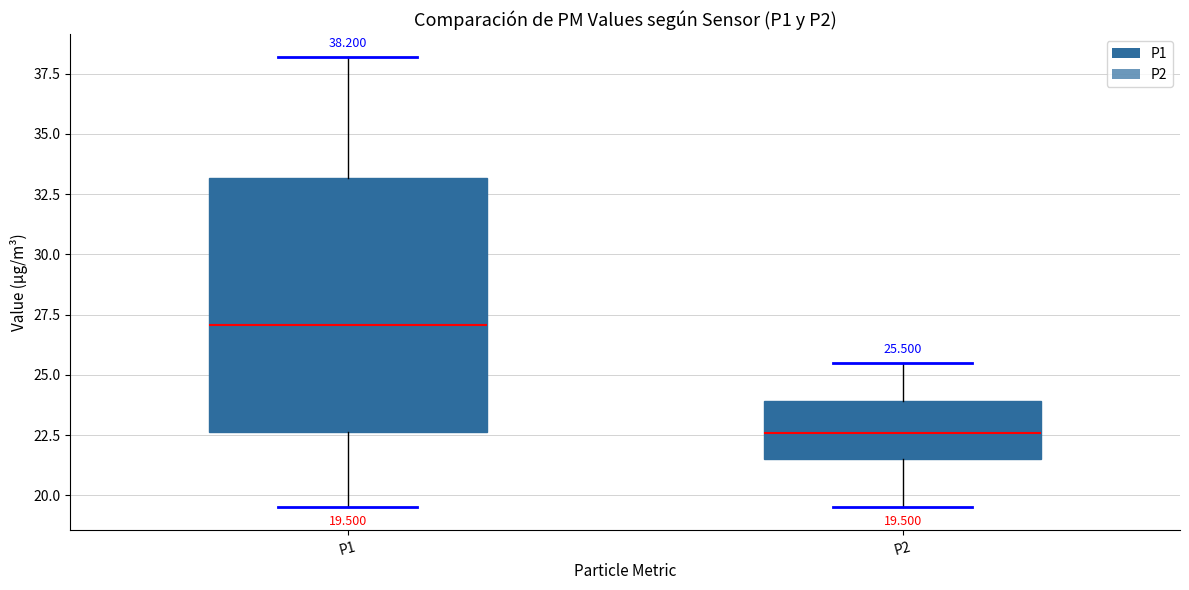

Which box's median line is the highest?

P1